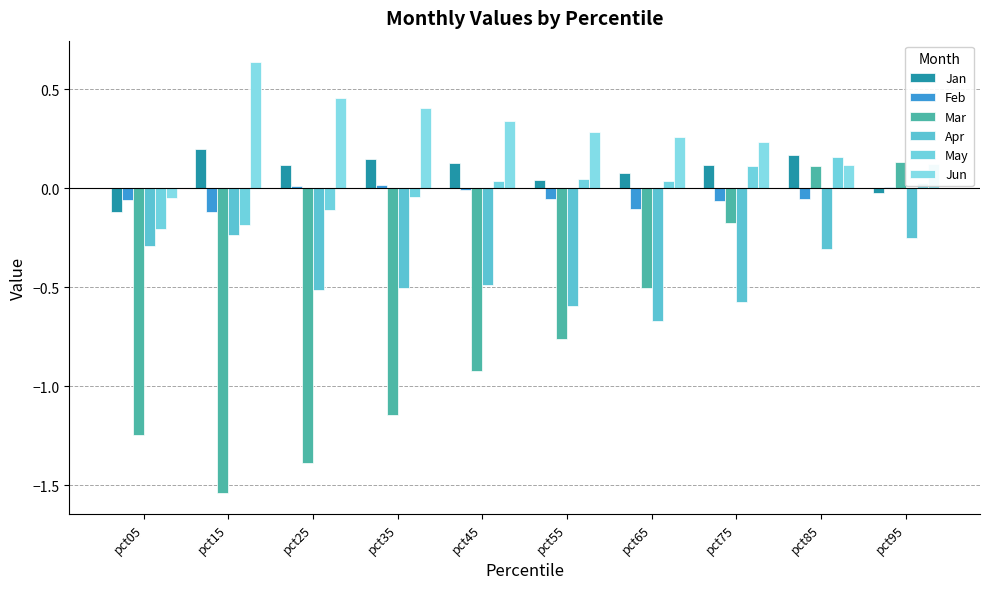

How many values in Mar are above zero?

2